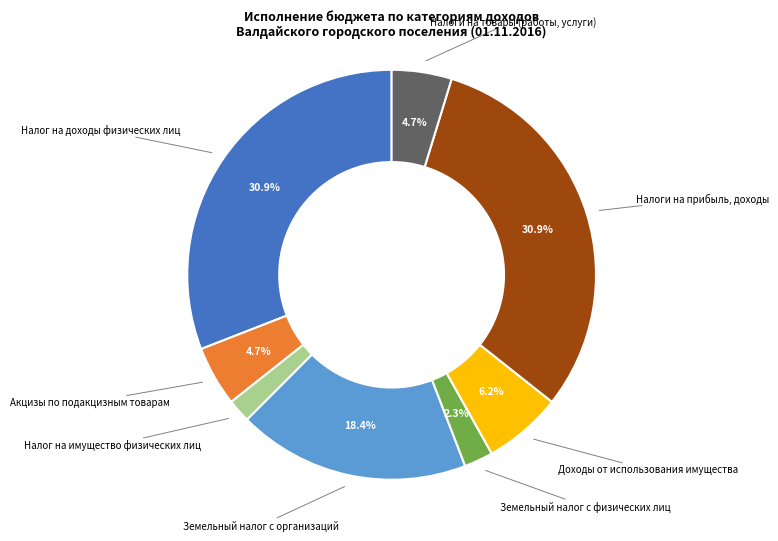

Is there a majority slice in this chart?

No